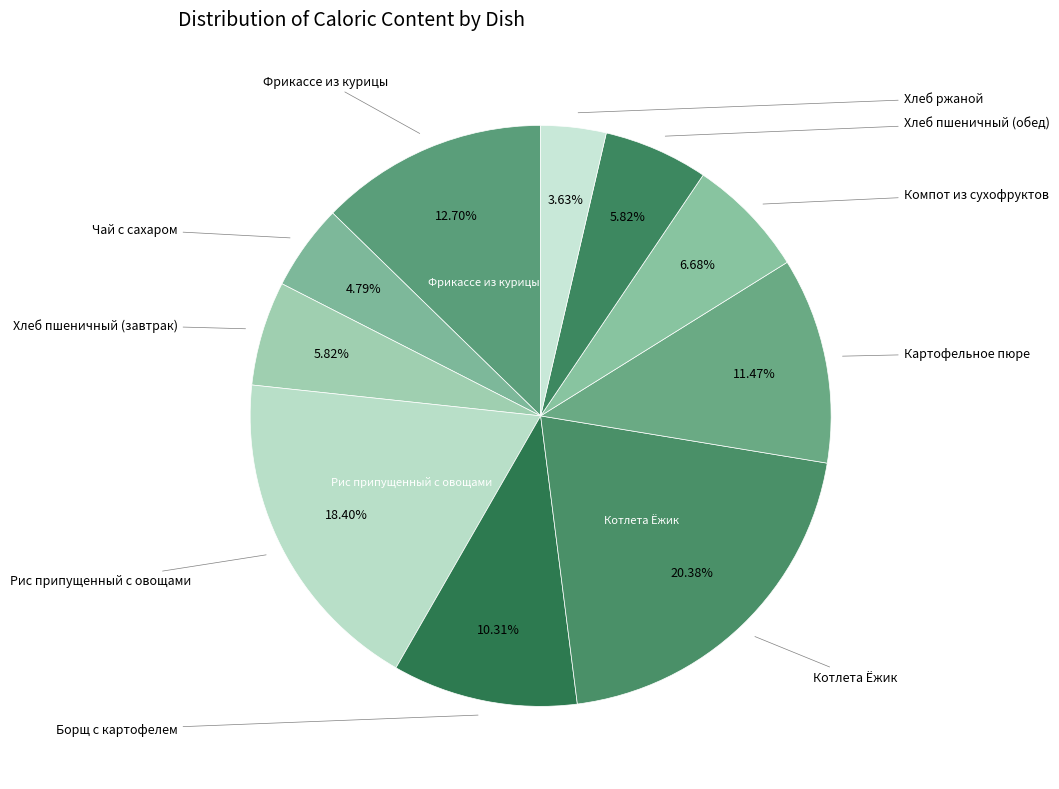

To the nearest percent, what is the average slice percentage?

10%